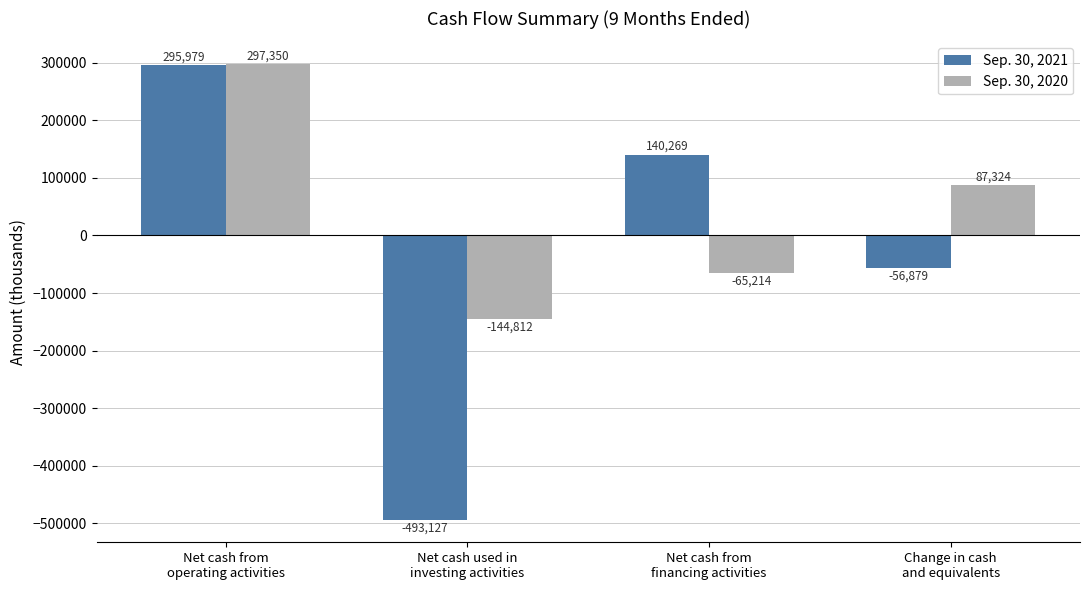

Is the value of Sep. 30, 2020 at Net cash from
operating activities greater than the value of Sep. 30, 2021 at Net cash from
operating activities?

Yes